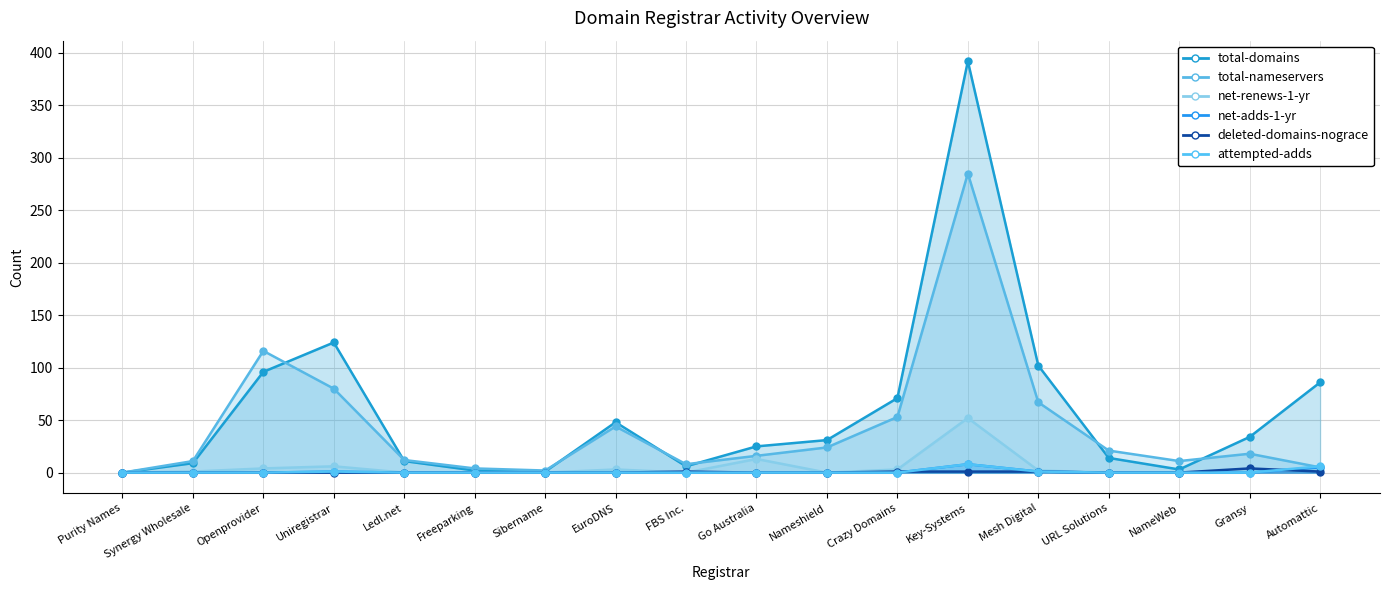

Reading right to left, list all the values displayed in this chart.

total-domains: 86	34	3	14	102	392	71	31	25	6	48	1	2	11	124	96	9	0
total-nameservers: 5	18	11	21	67	285	53	24	16	8	44	2	4	12	80	116	11	0
net-renews-1-yr: 3	2	0	0	2	52	3	0	13	0	3	0	0	0	6	4	1	0
net-adds-1-yr: 5	0	0	0	1	8	0	0	0	0	0	0	0	0	1	0	0	0
deleted-domains-nograce: 1	4	0	0	1	1	1	0	0	1	0	0	0	0	0	0	0	0
attempted-adds: 6	0	0	0	1	8	0	0	0	0	0	0	0	0	1	0	0	0